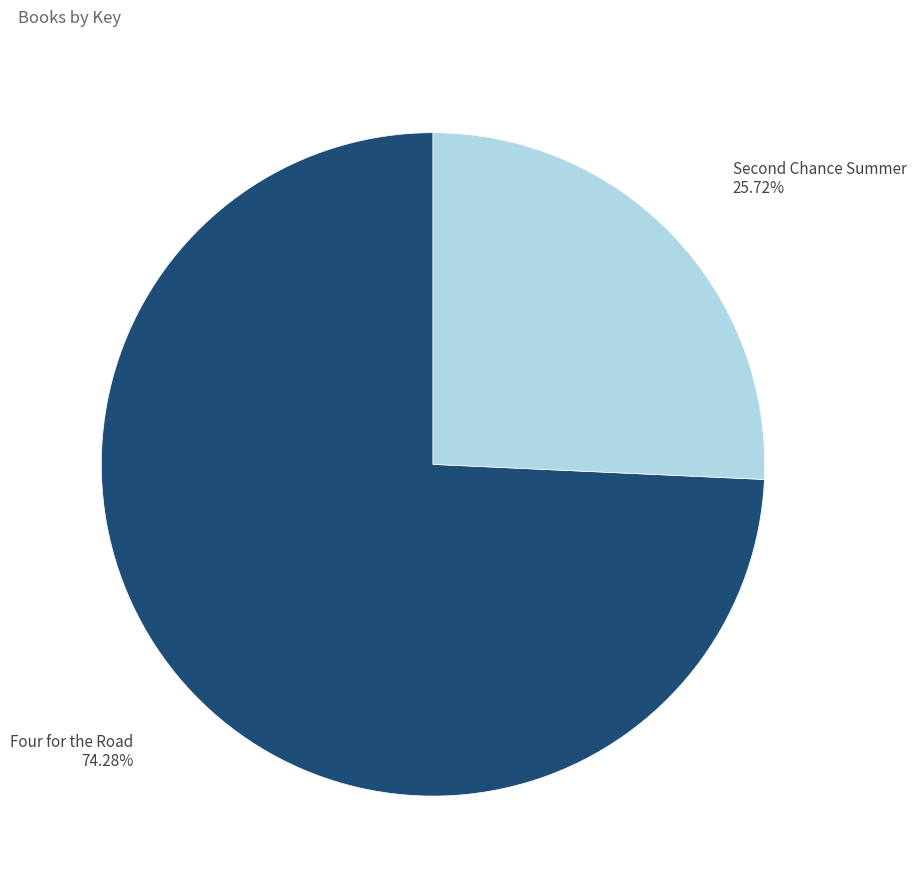

Is there any slice that represents more than half of the pie?

Yes